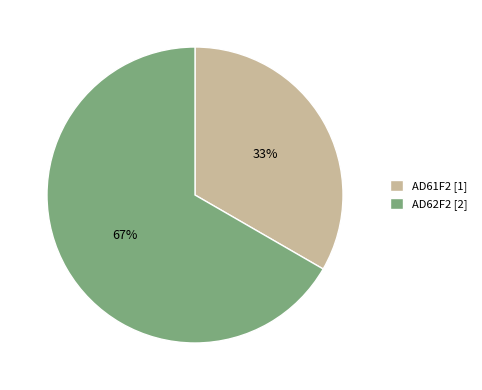

To the nearest percent, what percentage of the pie is AD62F2?

67%